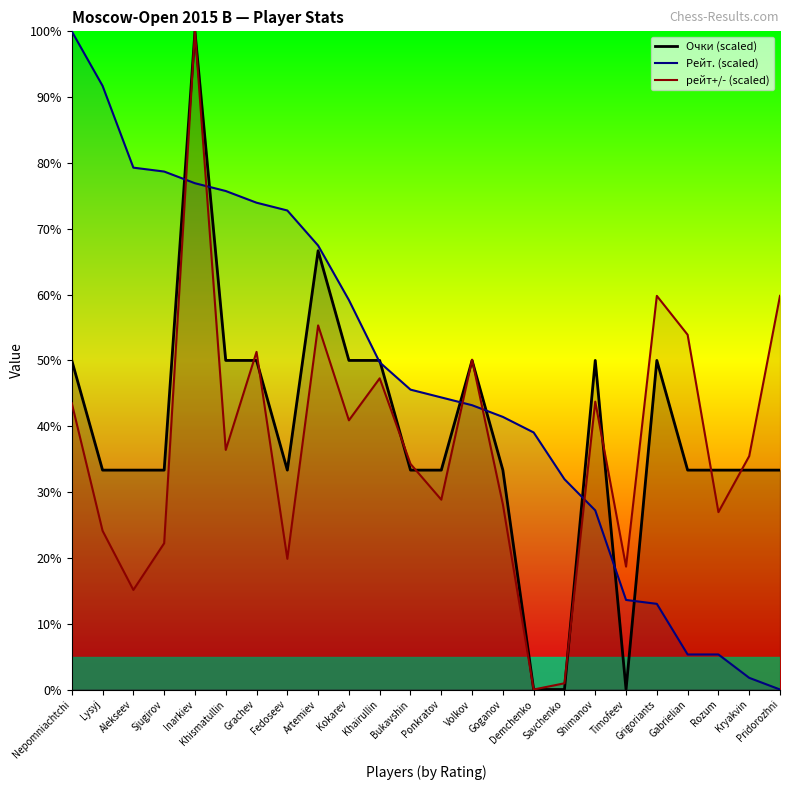

How many times do Очки (scaled) and Рейт. (scaled) cross each other?

9